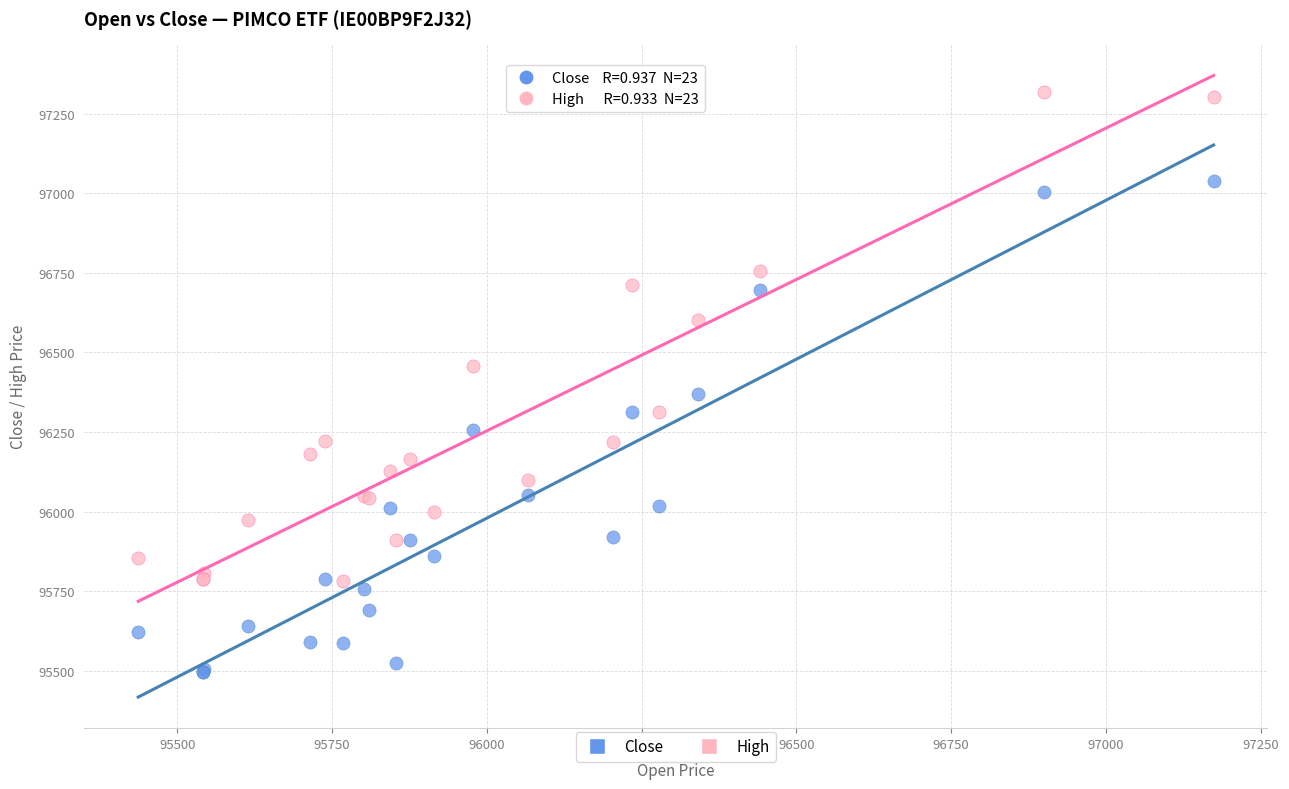

In the High series, what Y value is closest to 96550?

96602